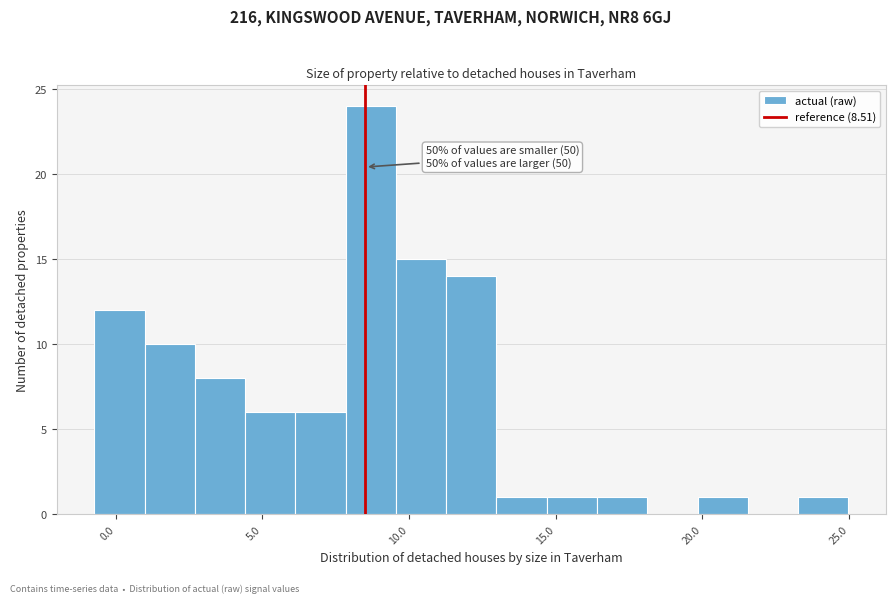

Read against the x-axis, roughly where is the centre of the tallest bar?

8.5